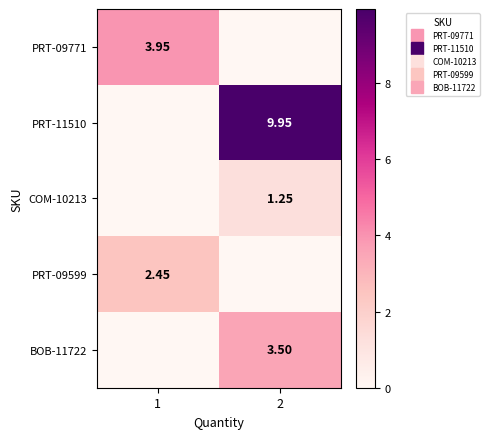

What is the maximum value for PRT-09599?

2.5